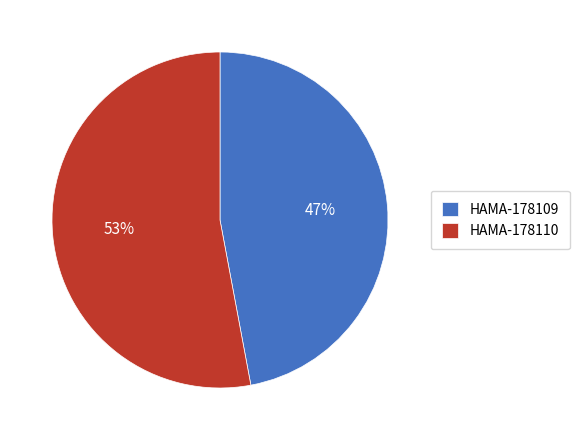

How many segments does this pie chart have?

2